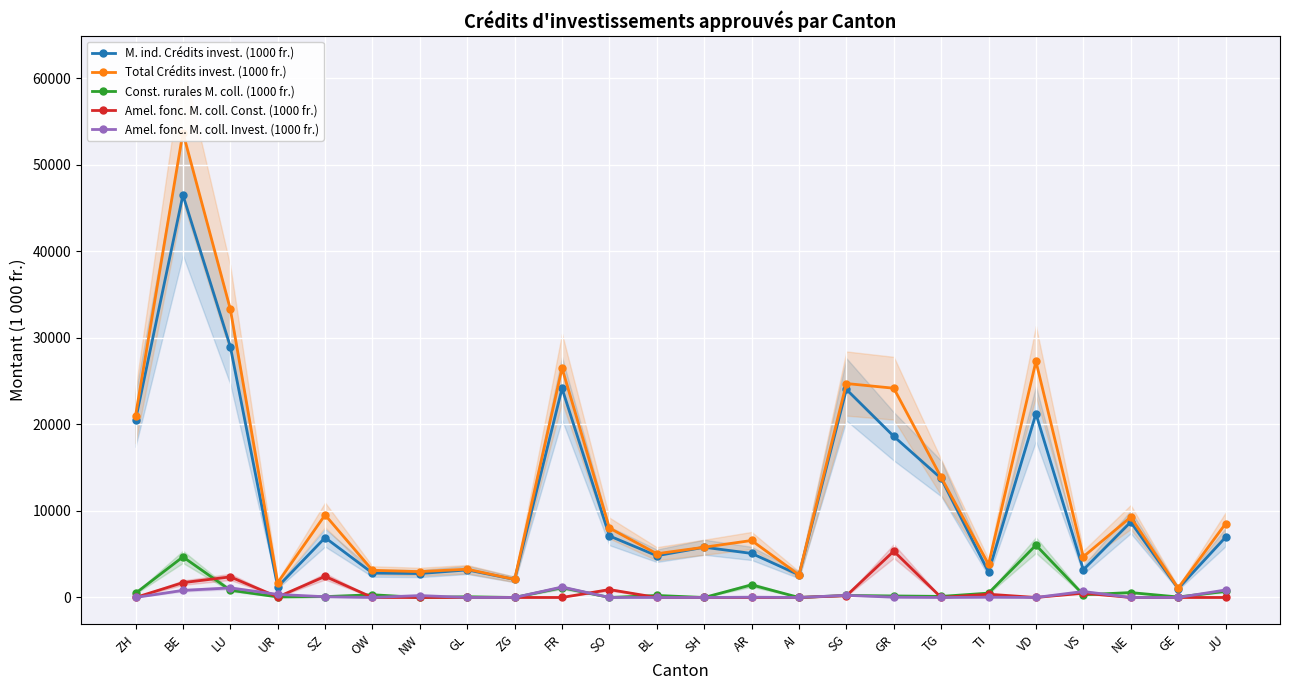

The Amel. fonc. M. coll. Const. (1000 fr.) series shows -2720.6 at BL. True or false?

False